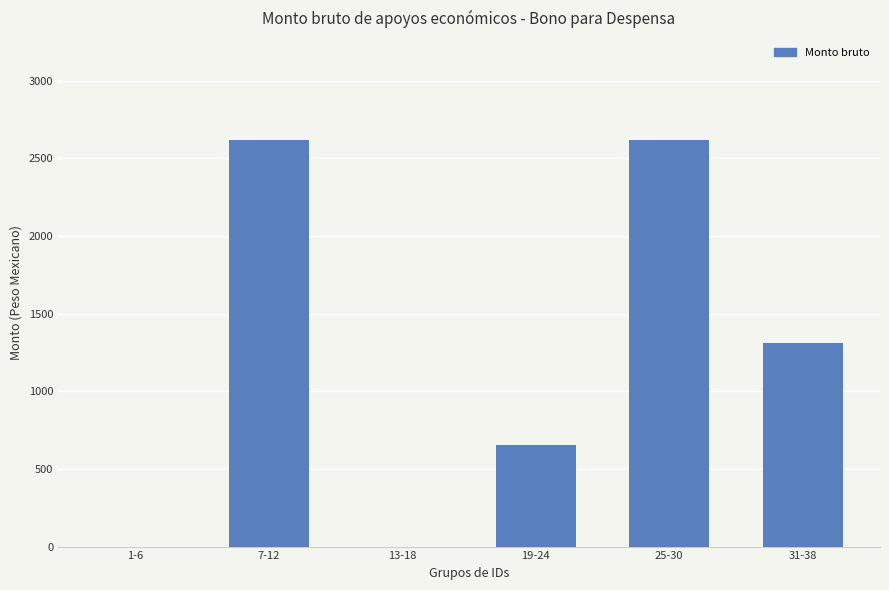

Is it true that the value at 1-6 is 1324?

False